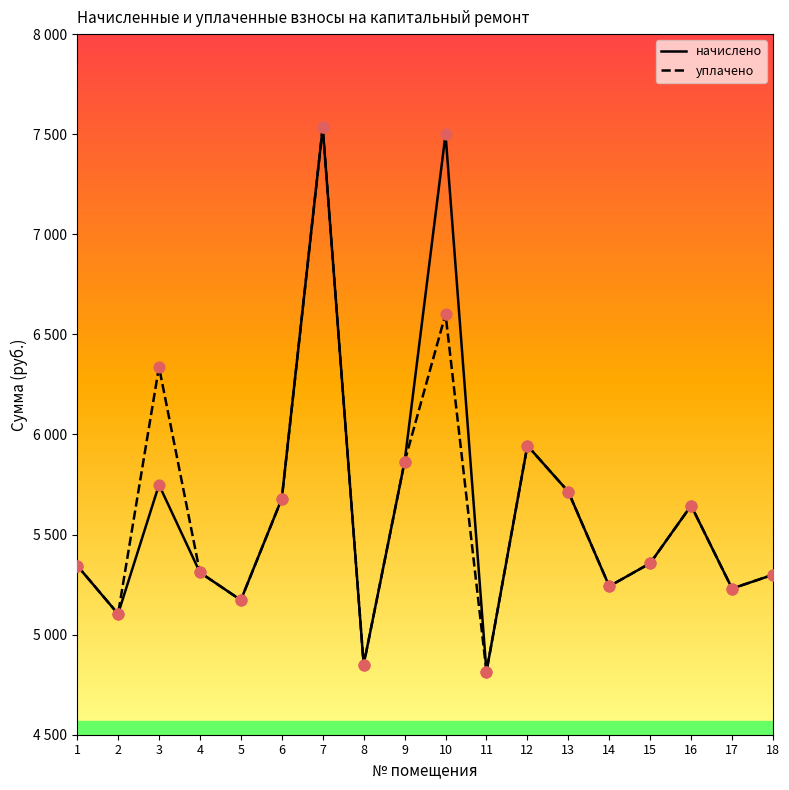

What is the total value across all series at 2?

10206.7